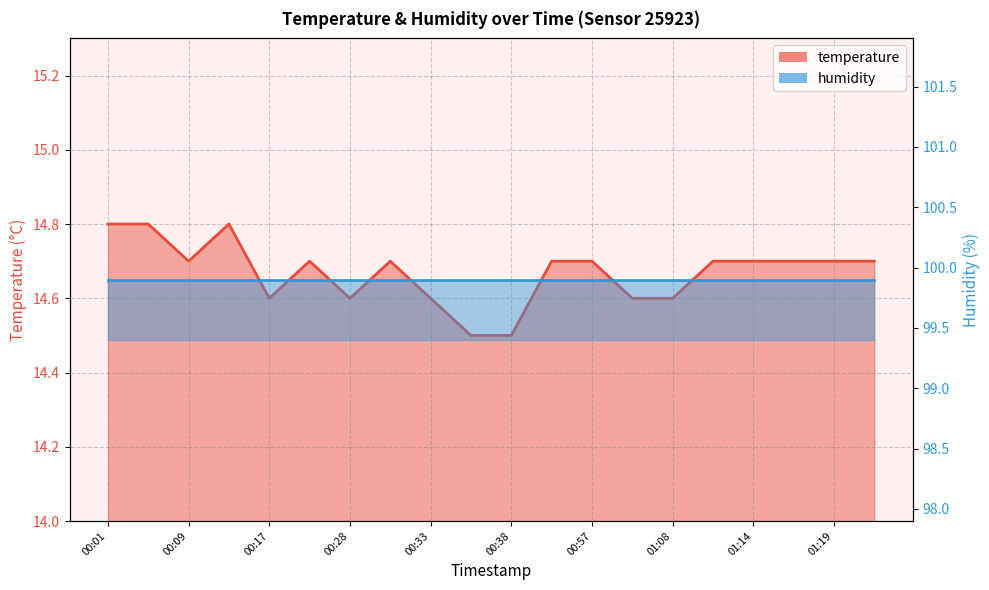

What is the label of the 20th point from the right?

00:01